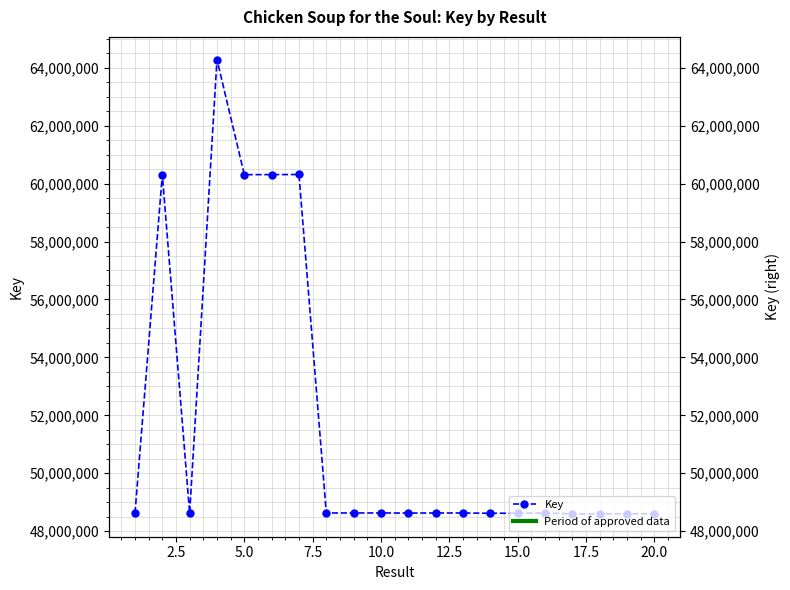

Reading left to right, transcribe all the data shown in this chart.

48626210	60308416	48618997	64279585	60308329	60309263	60313706	48630092	48629744	48630350	48626850	48629402	48629115	48619635	48622432	48627733	48602991	48594267	48603392	48602770